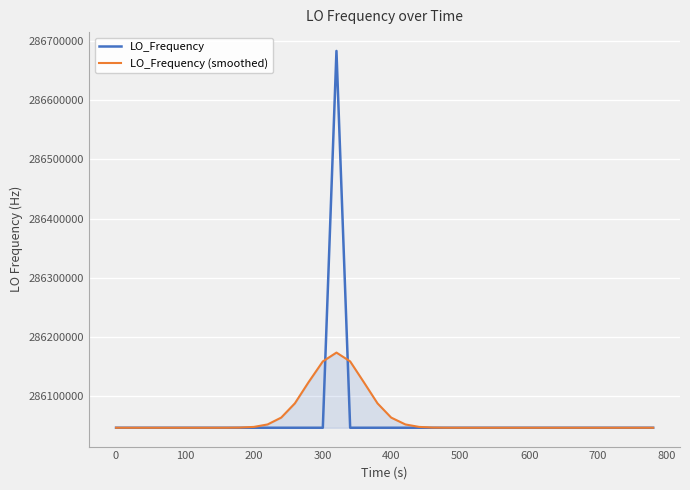

Rank the series by their maximum value, from highest to lowest.

LO_Frequency, LO_Frequency (smoothed)